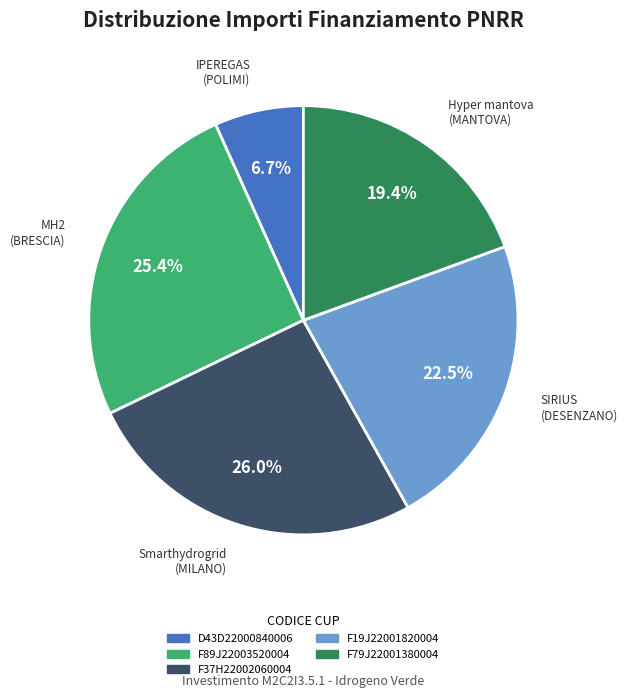

What is the ratio of the value at F79J22001380004 to the value at F19J22001820004?

0.9